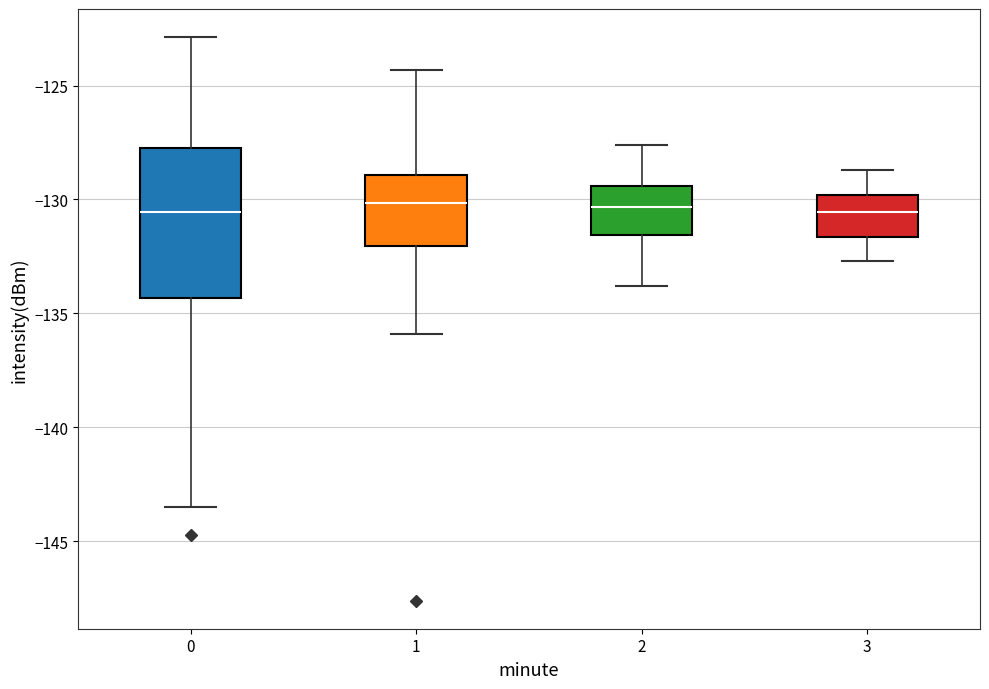

Reading left to right, read every box against the y-axis: the position of its median line, the range the box covers, and the ends of its whiskers. The values are not printed on the chart, so give them approximately, as read against the axis.

0: median -130.5, box -134.5 to -127.5, whiskers -143.5 to -123.0
1: median -130.0, box -132.0 to -129.0, whiskers -136.0 to -124.5
2: median -130.5, box -131.5 to -129.5, whiskers -134.0 to -127.5
3: median -130.5, box -131.5 to -130.0, whiskers -132.5 to -128.5